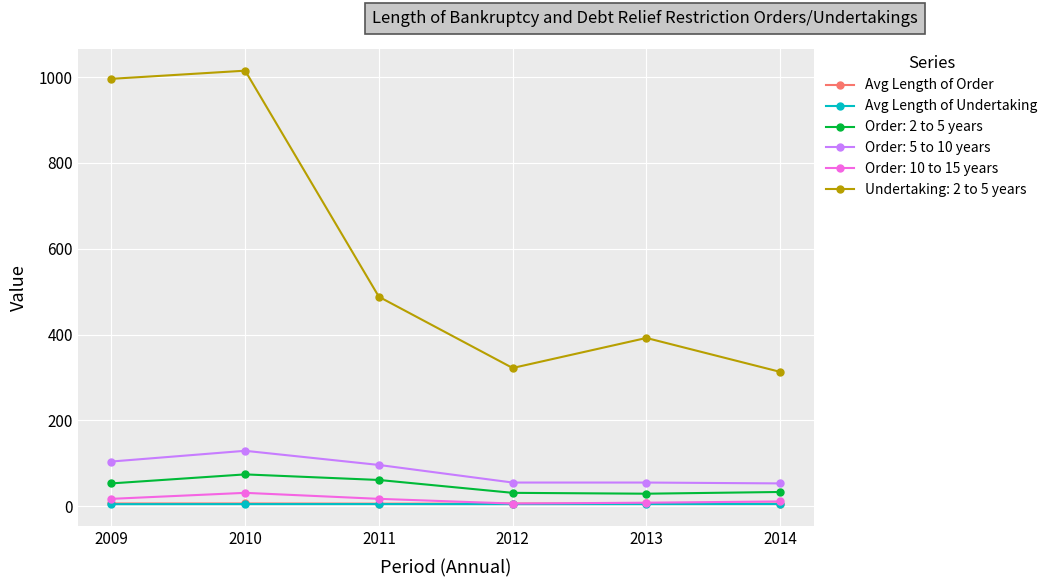

True or false: Avg Length of Order and Avg Length of Undertaking intersect in this chart.

False